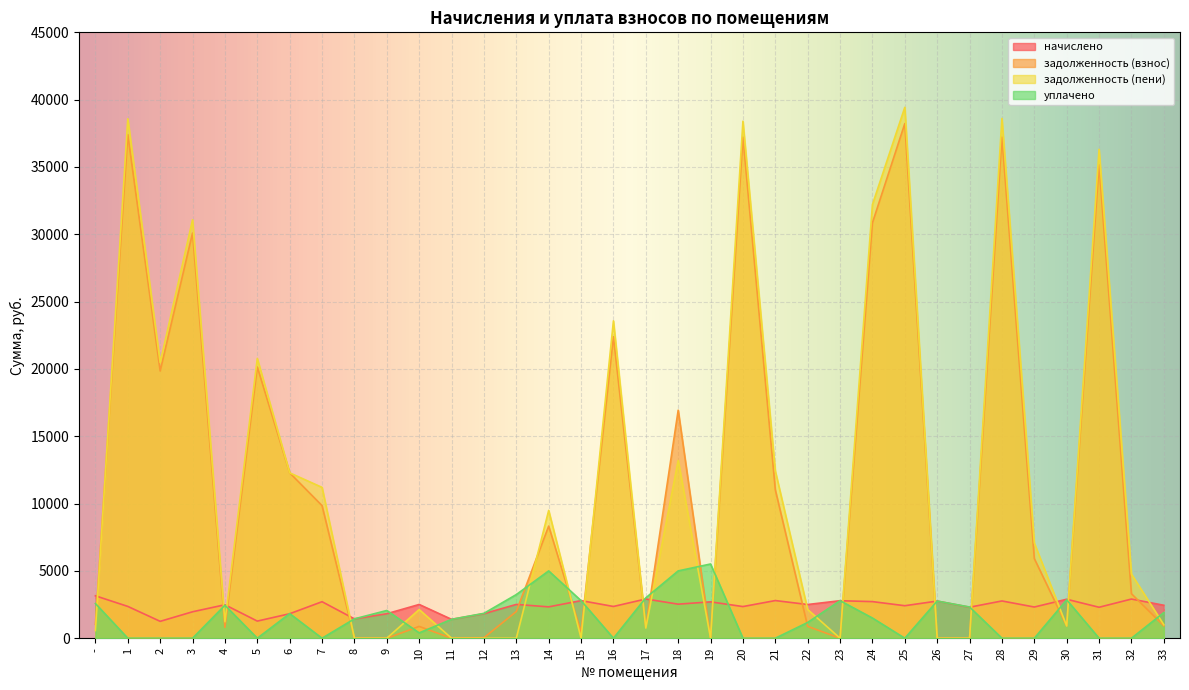

What is the difference between the second highest and second lowest values in the задолженность (взнос) series?

37399.0